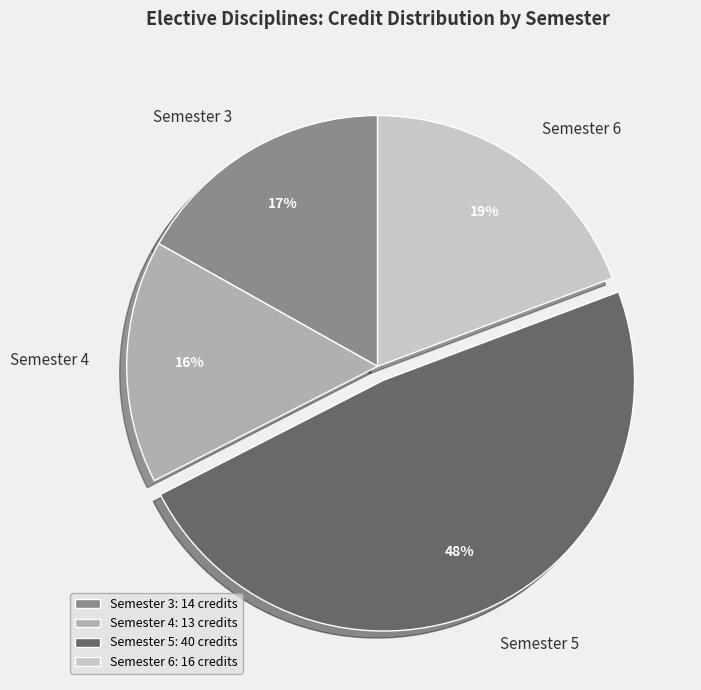

Do Semester 5 and Semester 6 together represent more than half of the pie?

Yes